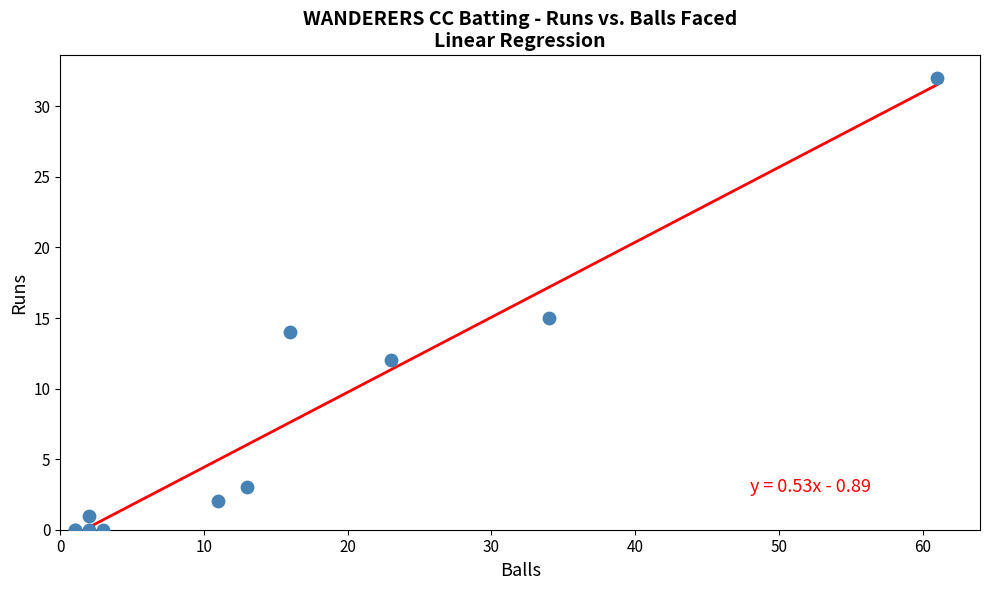

What Y value in the scatter plot is closest to 16?

15